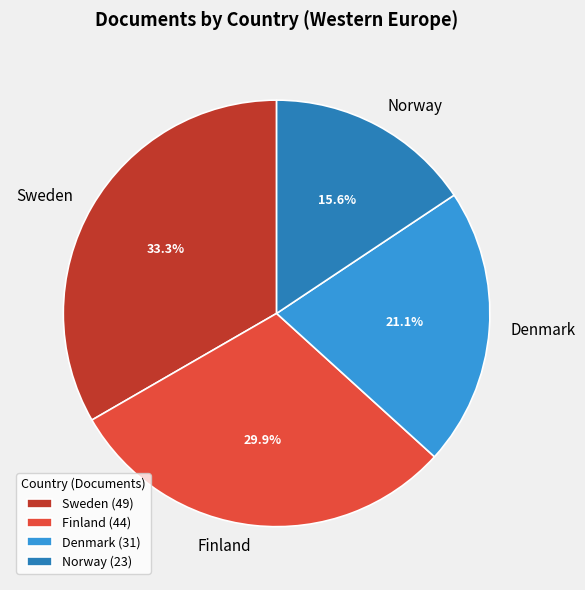

Combined, do Finland and Norway account for over 50%?

No